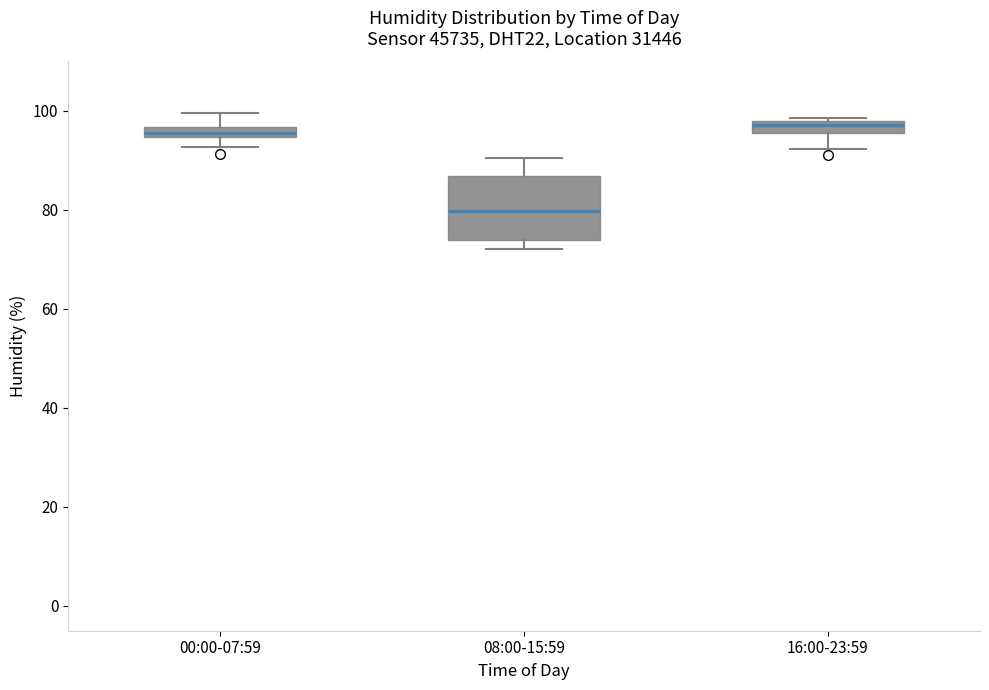

Where does the median line of the box for 08:00-15:59 sit on the y-axis? The values are not printed on the chart, so give them approximately, as read against the axis.

80